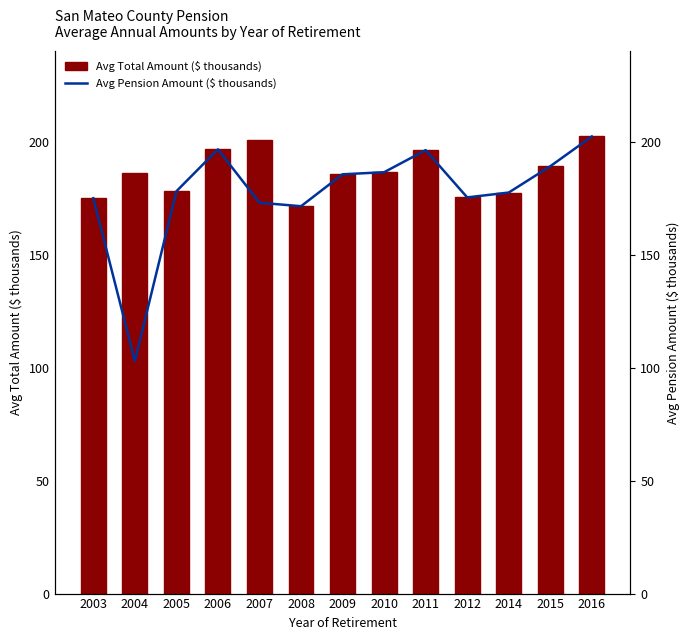

Reading left to right, transcribe all the data shown in this chart.

Avg Total Amount ($ thousands): 174.9	186.2	178.0	196.5	200.8	171.4	185.5	186.4	196.2	175.3	177.4	189.1	202.2
Avg Pension Amount ($ thousands): 174.9	102.9	178.0	196.5	172.9	171.4	185.5	186.4	196.2	175.3	177.4	189.1	202.2